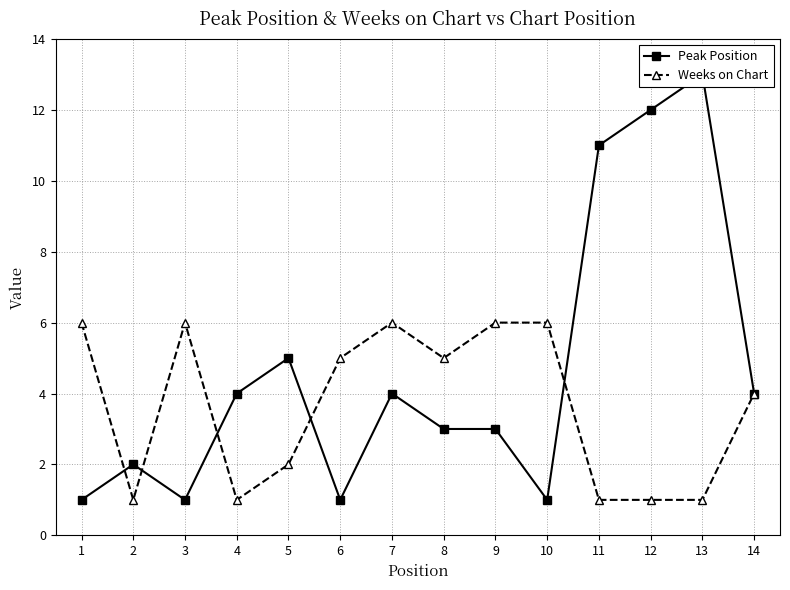

True or false: Peak Position has a value of 4 at 4.

True